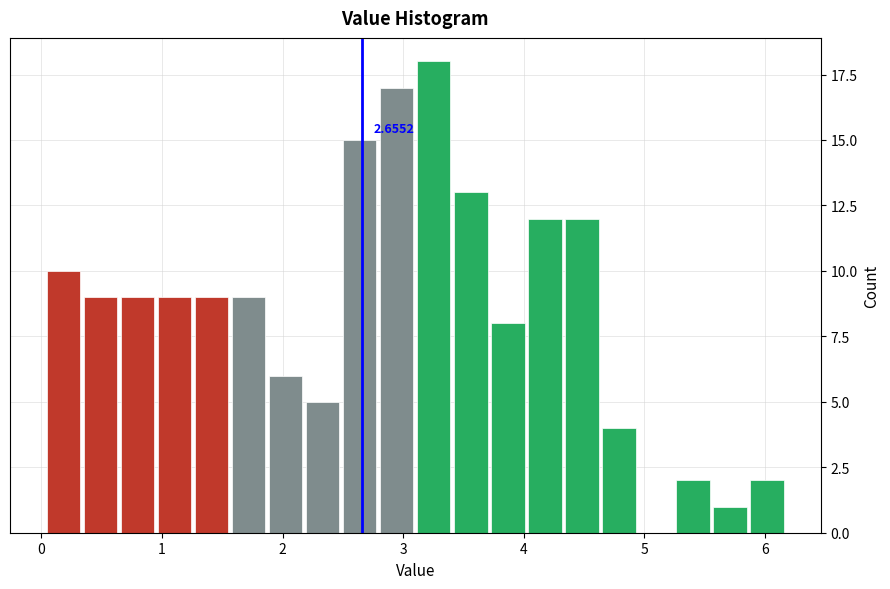

Read against the x-axis, roughly where is the centre of the tallest bar?

3.3